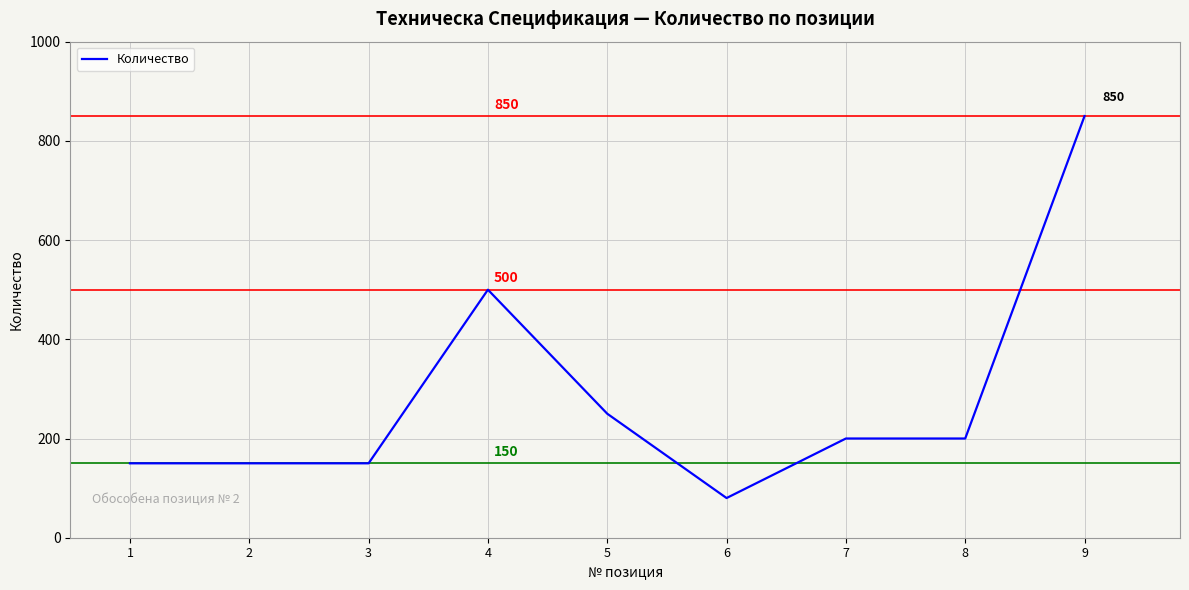

Which has a higher value, 9 or 7?

9